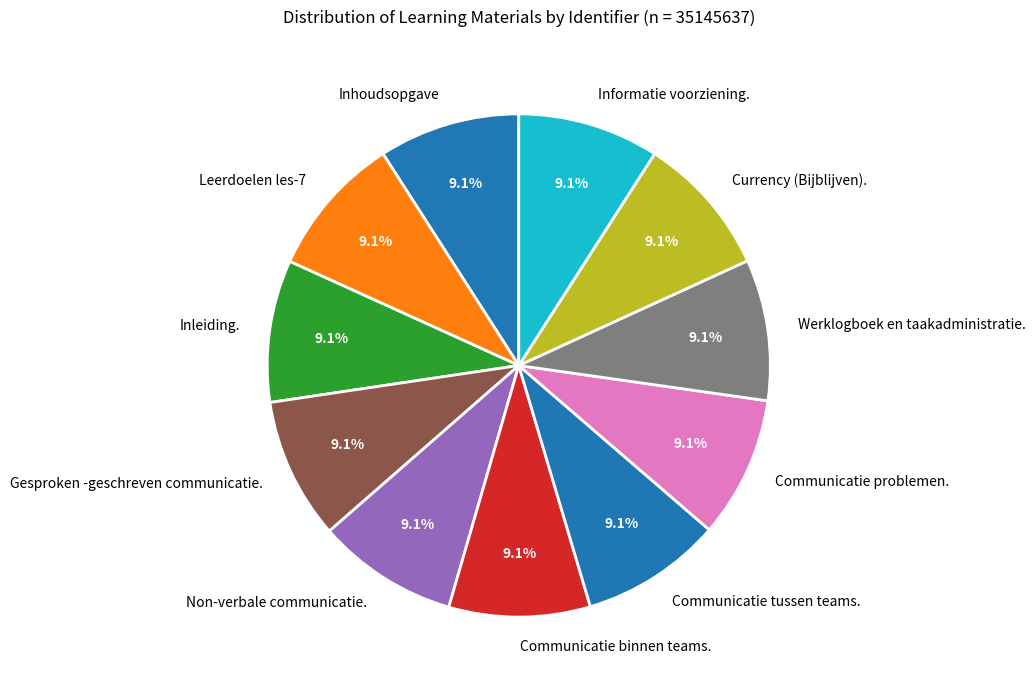

Does any single category account for the majority?

No